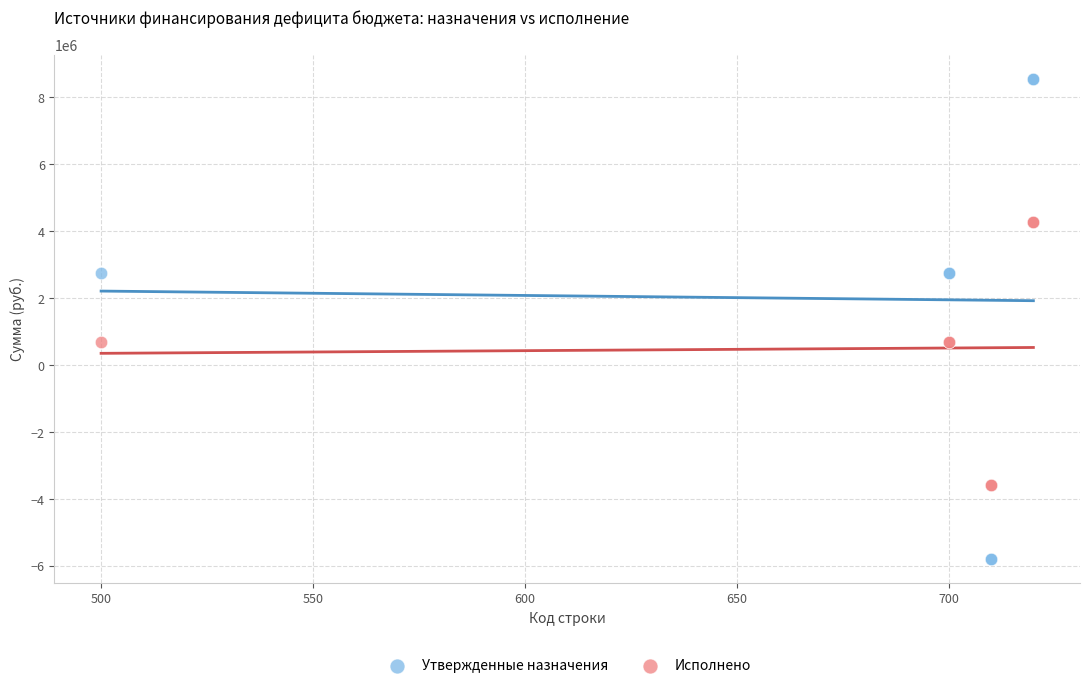

Which series reaches the maximum Y coordinate?

Утвержденные назначения